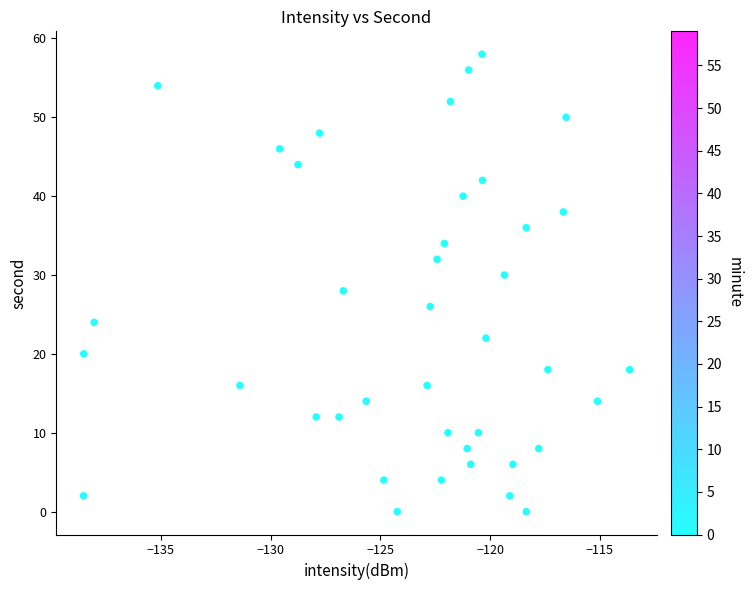

What is the range of Y values (max minus min)?

58